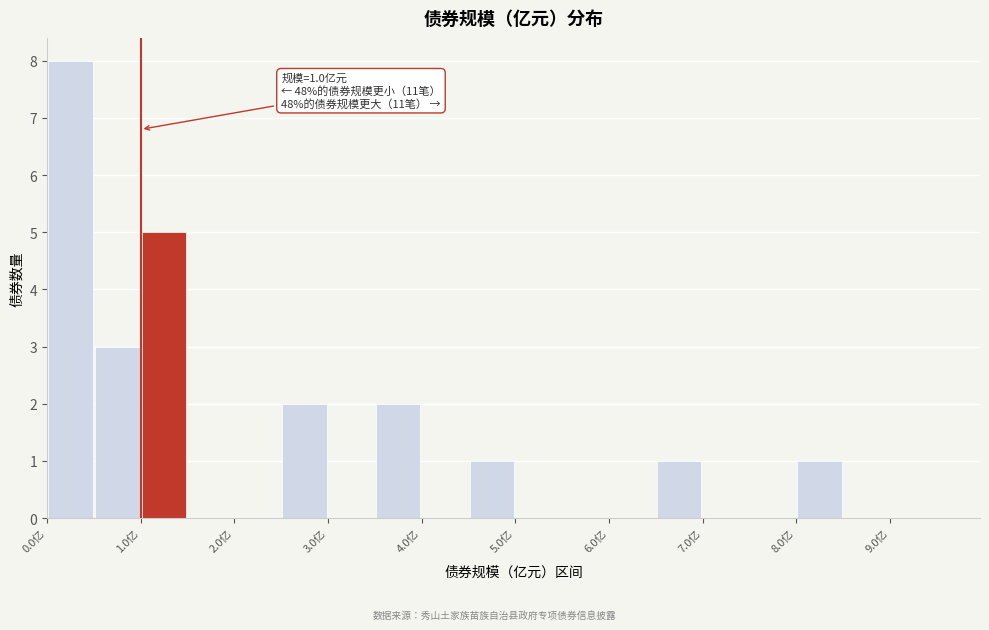

Which range on the x-axis has the tallest bar?

0.0 to 0.5